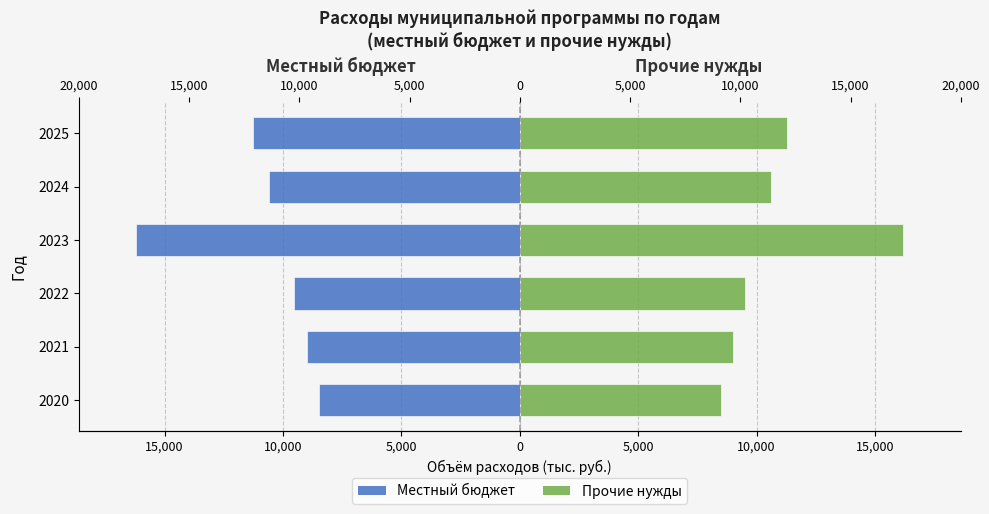

What are all the series names shown in the legend?

Местный бюджет, Прочие нужды